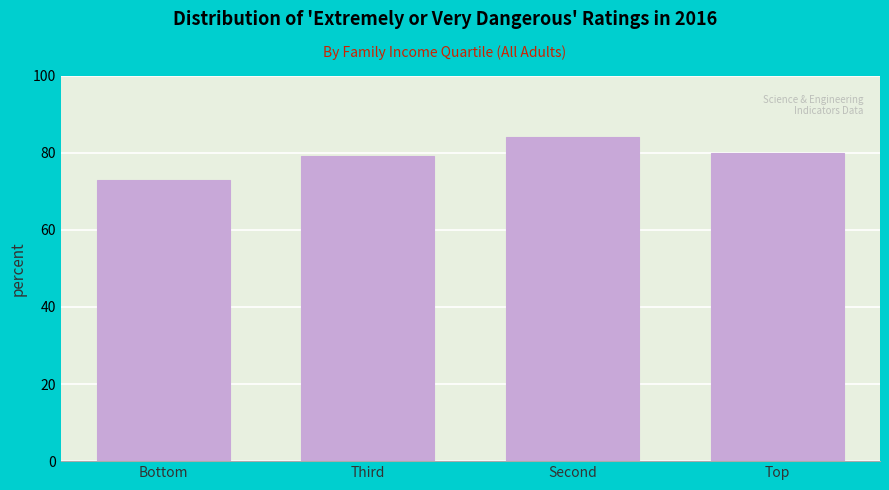

Reading right to left, extract all data points from this chart.

Top=80	Second=84	Third=79	Bottom=73